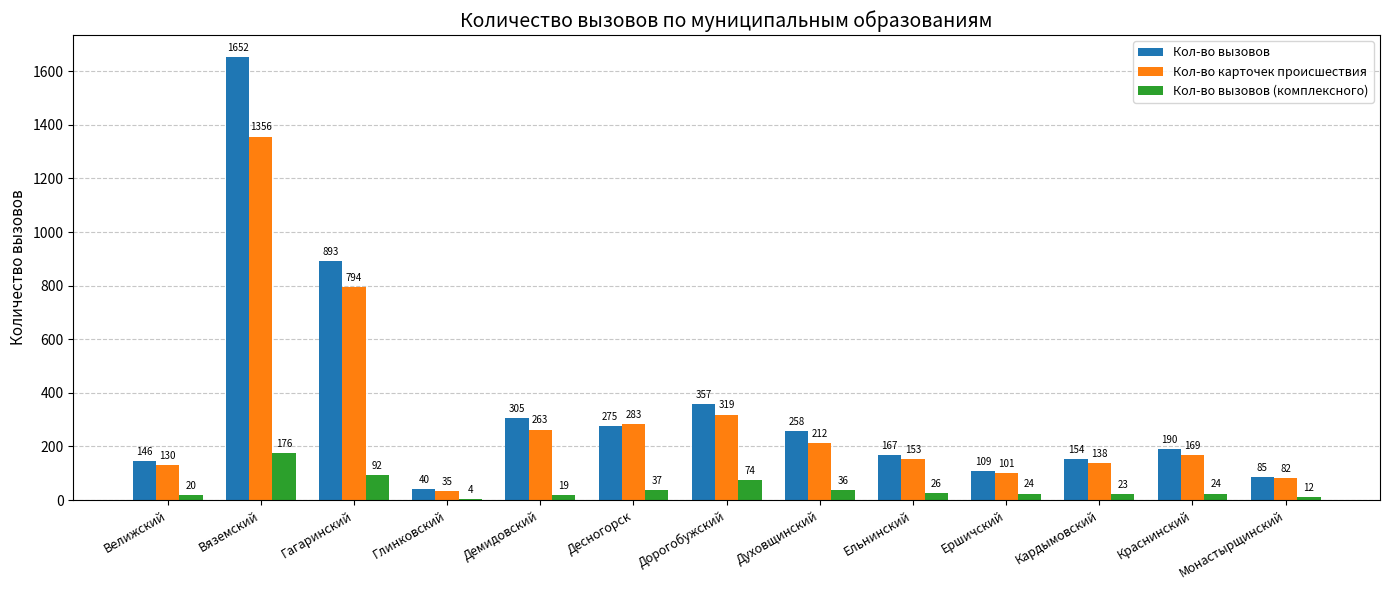

What is the sum of the Кол-во вызовов (комплексного) values at Демидовский and Глинковский?

23